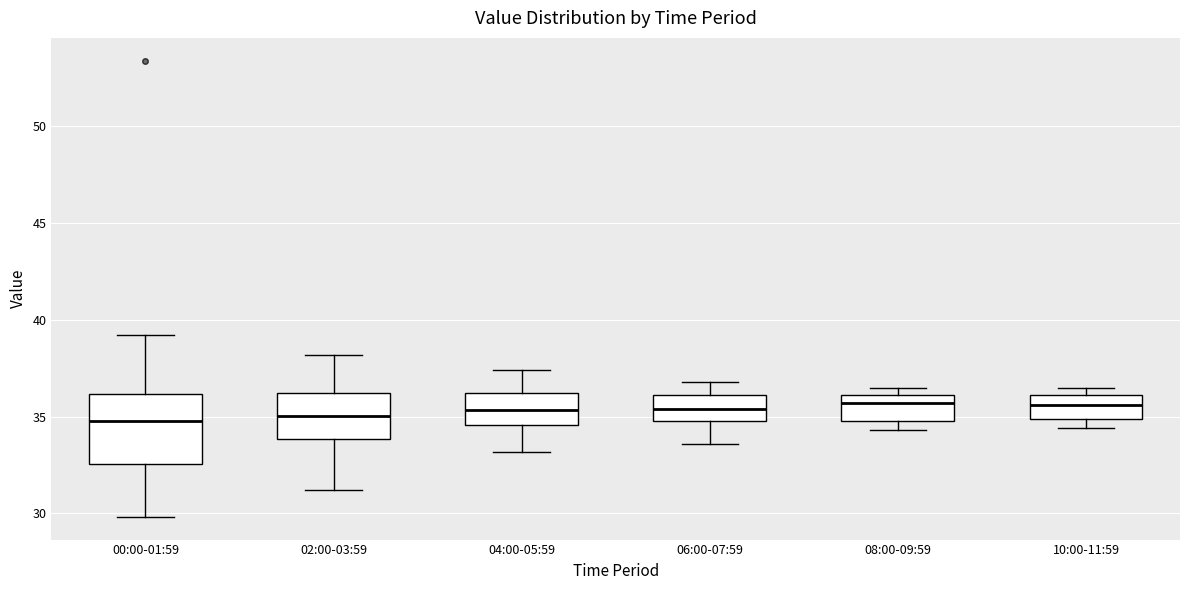

Reading left to right, transcribe this box plot: for each box, give where its median line is, the range the box spans, and where its two whiskers end, as read against the y-axis. The values are not printed on the chart, so give them approximately, as read against the axis.

00:00-01:59: median 35.0, box 32.5 to 36.0, whiskers 30.0 to 39.0
02:00-03:59: median 35.0, box 34.0 to 36.5, whiskers 31.0 to 38.0
04:00-05:59: median 35.5, box 34.5 to 36.0, whiskers 33.0 to 37.5
06:00-07:59: median 35.5, box 35.0 to 36.0, whiskers 33.5 to 37.0
08:00-09:59: median 35.5, box 35.0 to 36.0, whiskers 34.5 to 36.5
10:00-11:59: median 35.5, box 35.0 to 36.0, whiskers 34.5 to 36.5